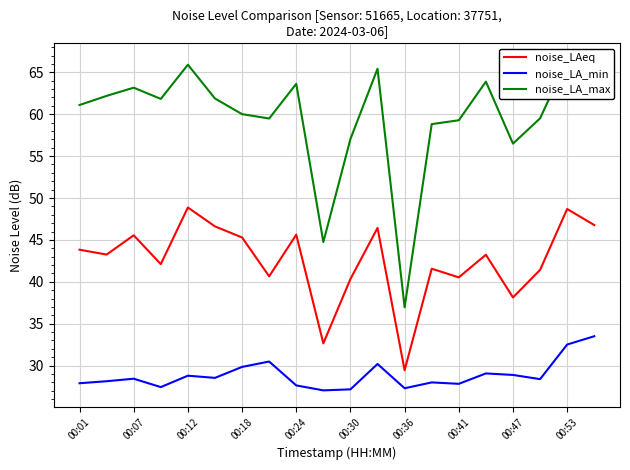

True or false: noise_LAeq and noise_LA_min intersect in this chart.

False